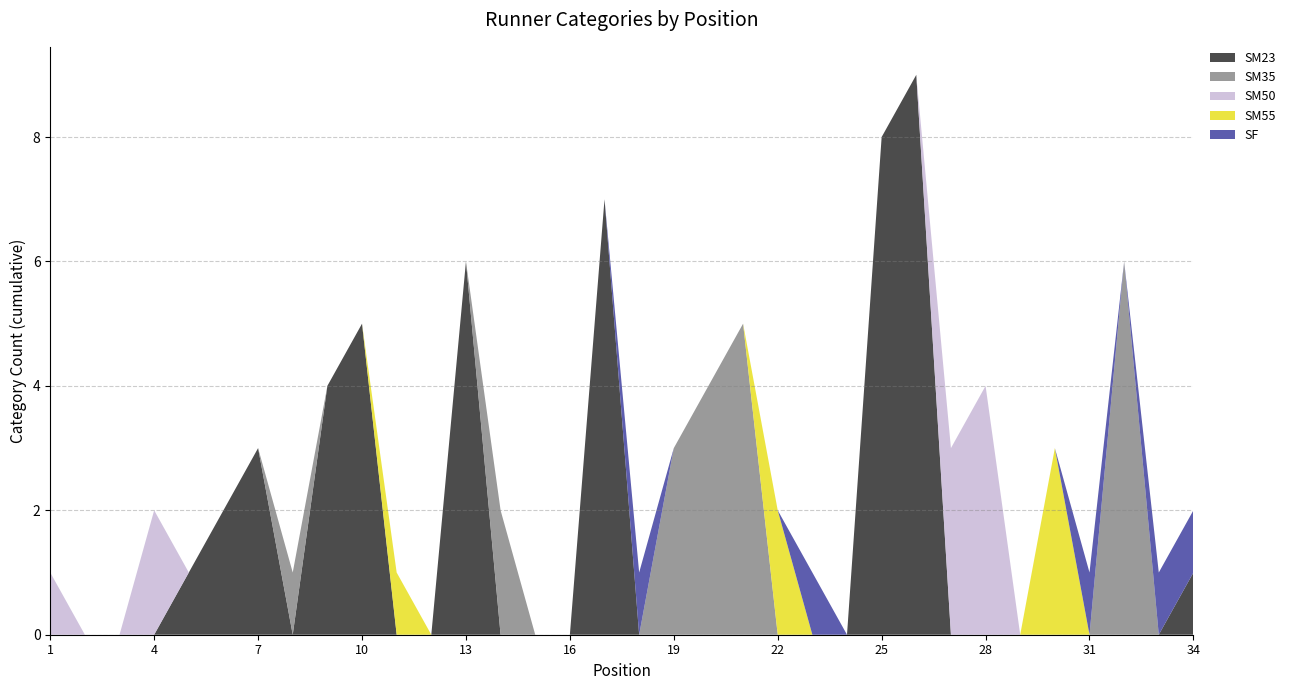

Reading left to right, list all the values displayed in this chart.

SM23: 0	0	0	0	1	2	3	0	4	5	0	0	6	0	0	0	7	0	0	0	0	0	0	0	8	9	0	0	0	0	0	0	0	1
SM35: 0	0	0	0	0	0	0	1	0	0	0	0	0	2	0	0	0	0	3	4	5	0	0	0	0	0	0	0	0	0	0	6	0	0
SM50: 1	0	0	2	0	0	0	0	0	0	0	0	0	0	0	0	0	0	0	0	0	0	0	0	0	0	3	4	0	0	0	0	0	0
SM55: 0	0	0	0	0	0	0	0	0	0	1	0	0	0	0	0	0	0	0	0	0	2	0	0	0	0	0	0	0	3	0	0	0	0
SF: 0	0	0	0	0	0	0	0	0	0	0	0	0	0	0	0	0	1	0	0	0	0	1	0	0	0	0	0	0	0	1	0	1	1